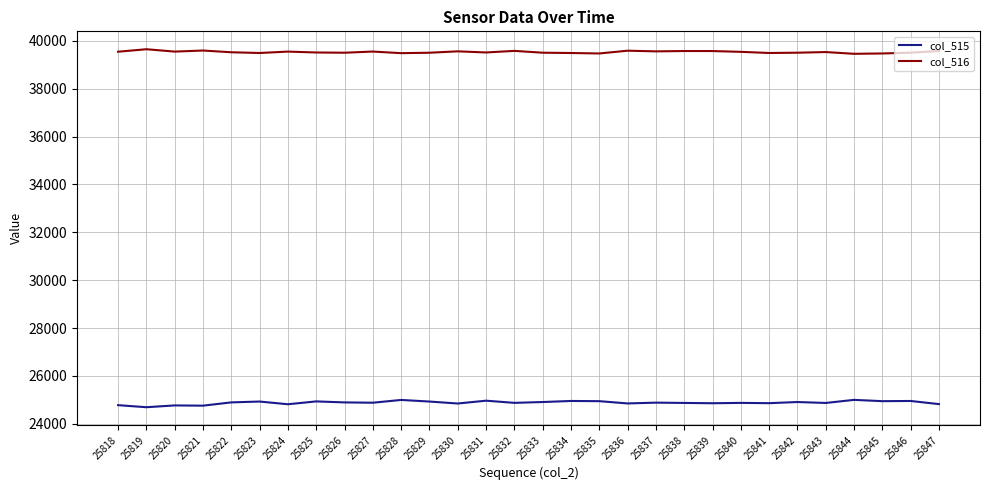

What is the spread (max minus min) of values at 25837?

14681